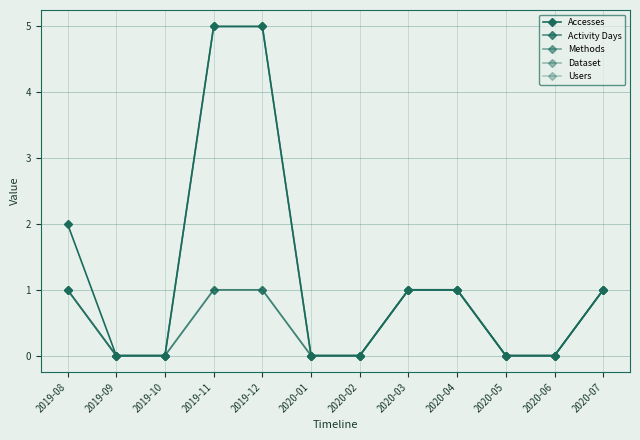

At how many categories does at least one series exceed 3?

2